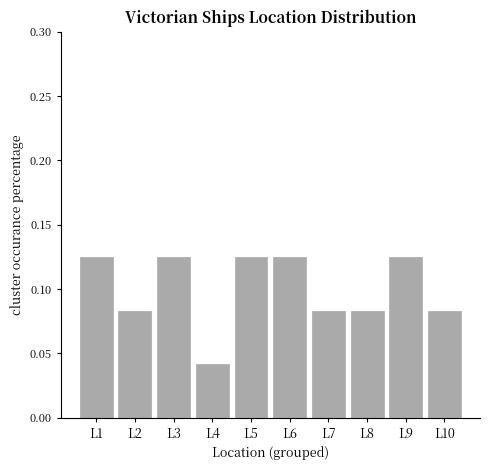

How many bars are there in total?

10